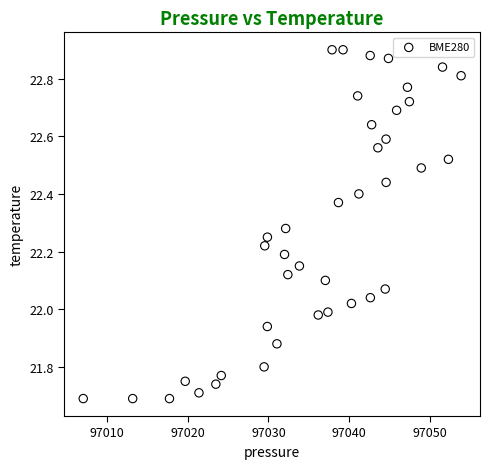

What is the range of Y values (max minus min)?

1.2